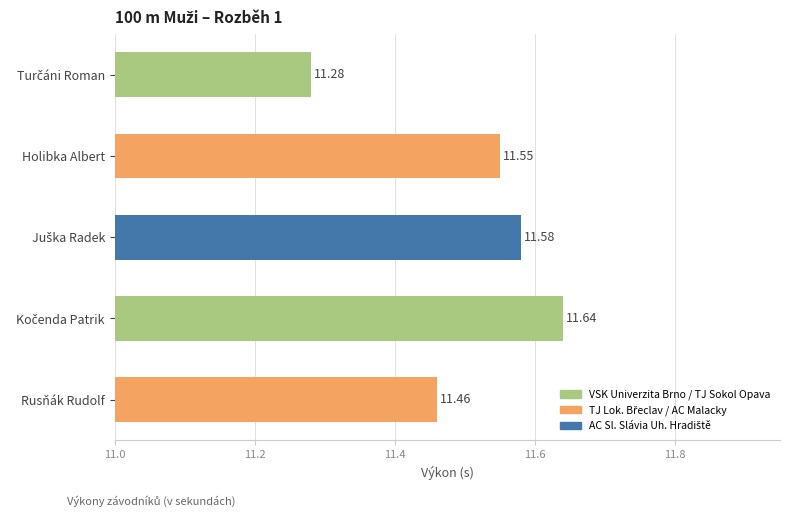

What is the sum of all values?

57.5